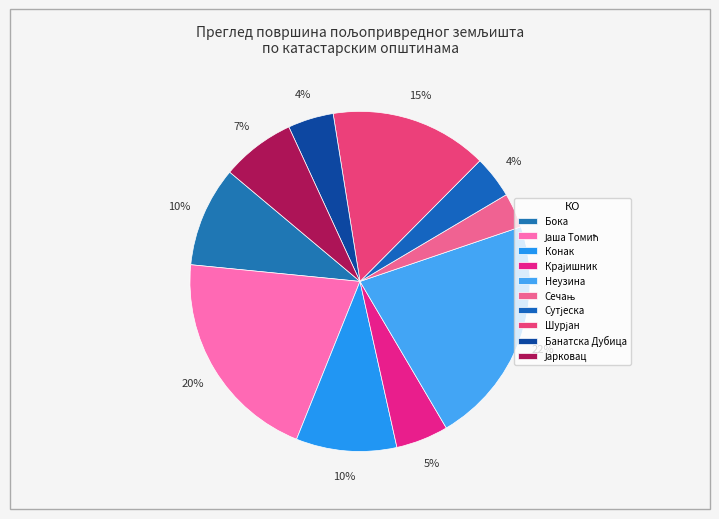

Rank the categories by value from lowest to highest.

Сечањ, Сутјеска, Банатска Дубица, Крајишник, Јарковац, Бока, Конак, Шурјан, Јаша Томић, Неузина